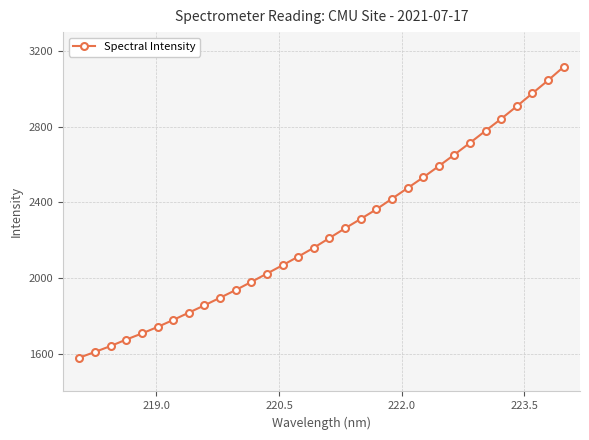

What is the value of the 9th point from the left?

1855.5